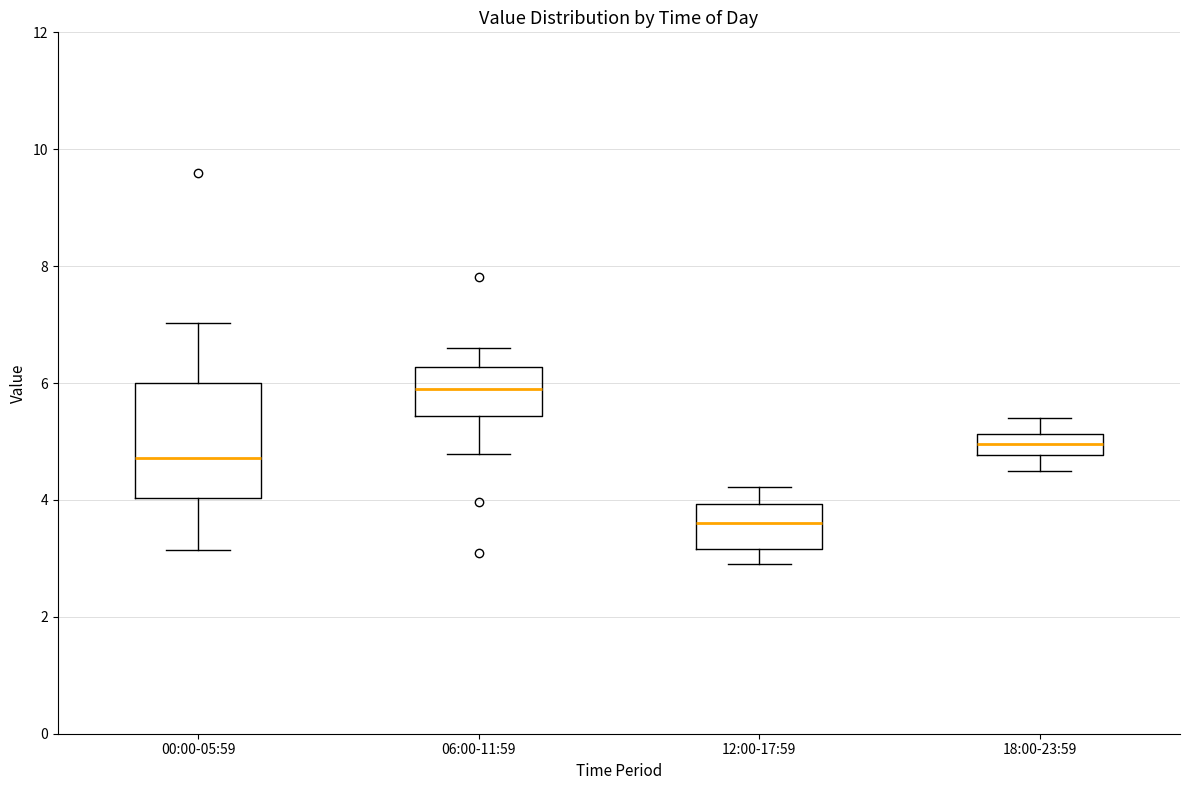

Where does the lower whisker of the box for 12:00-17:59 end on the y-axis? The values are not printed on the chart, so give them approximately, as read against the axis.

3.0